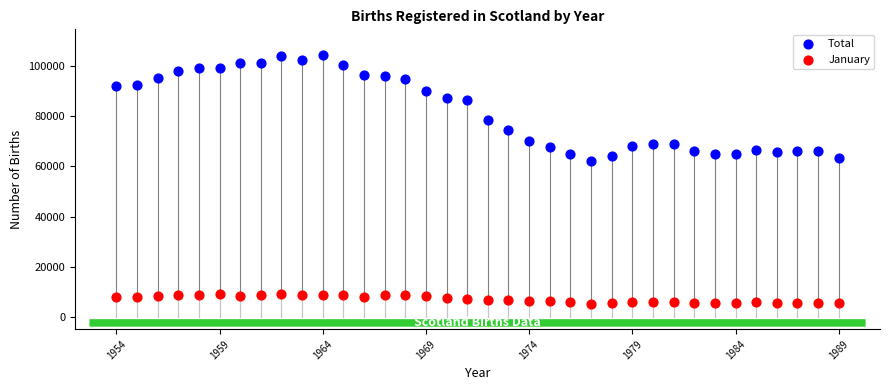

Which series has the widest spread of Y values?

Total